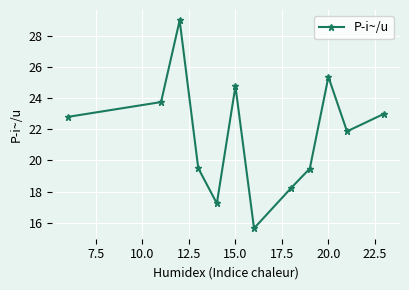

Reading left to right, what are all the values shown in this chart?

22.8	23.8	29.0	19.5	17.2	24.8	15.6	18.2	19.5	25.4	21.9	23.0